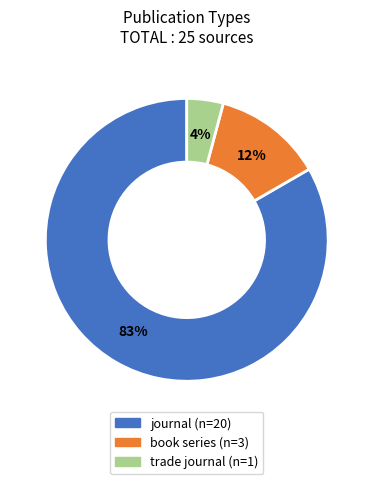

What is the smallest slice in the pie chart?

trade journal